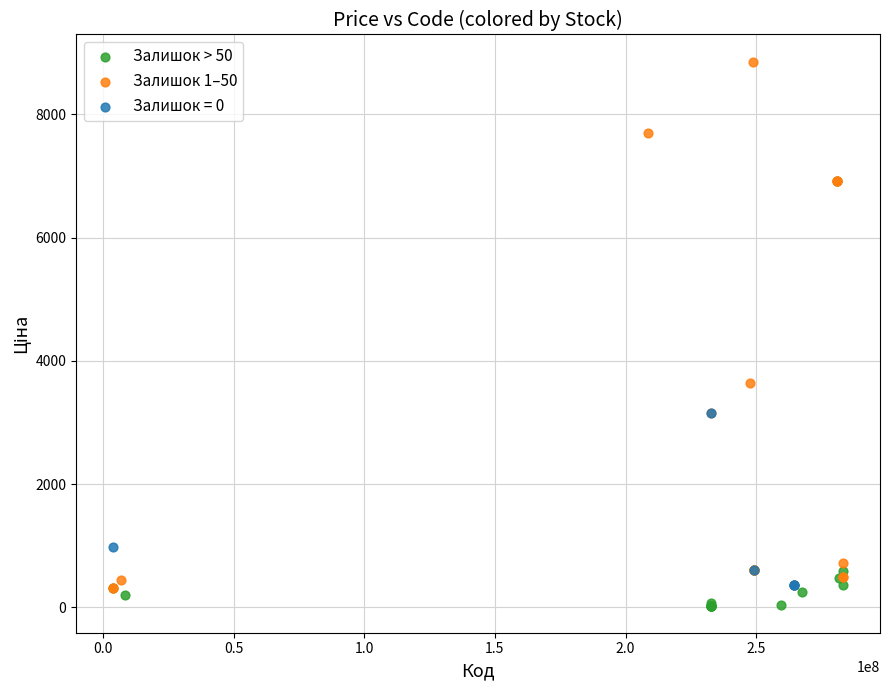

What are all the series names shown in the legend?

Залишок > 50, Залишок 1–50, Залишок = 0